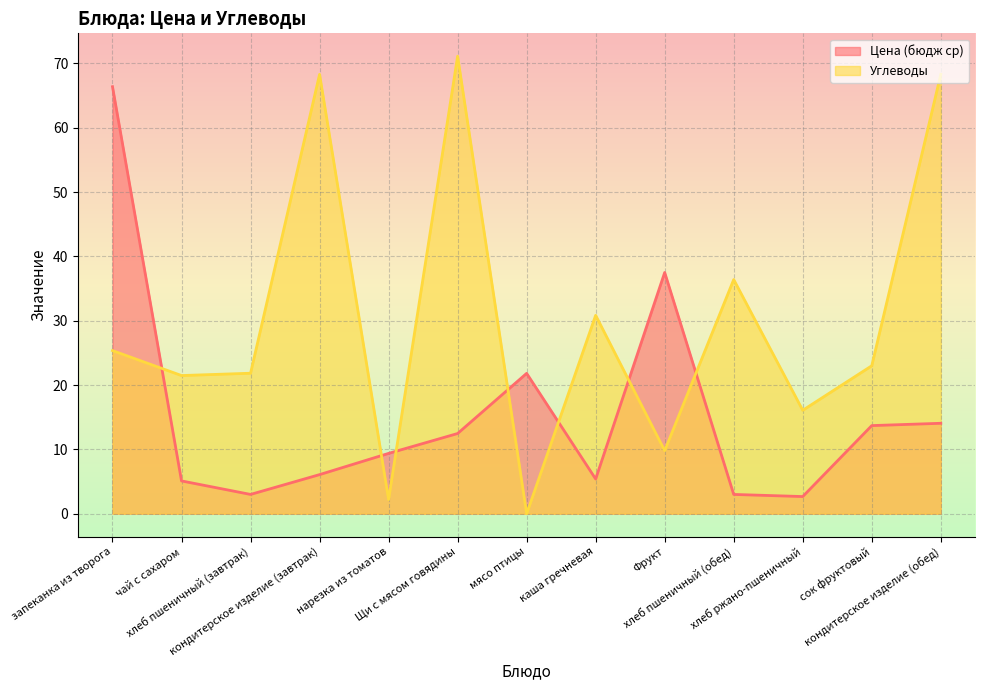

At which label does Цена (бюдж ср) first exceed 9?

запеканка из творога